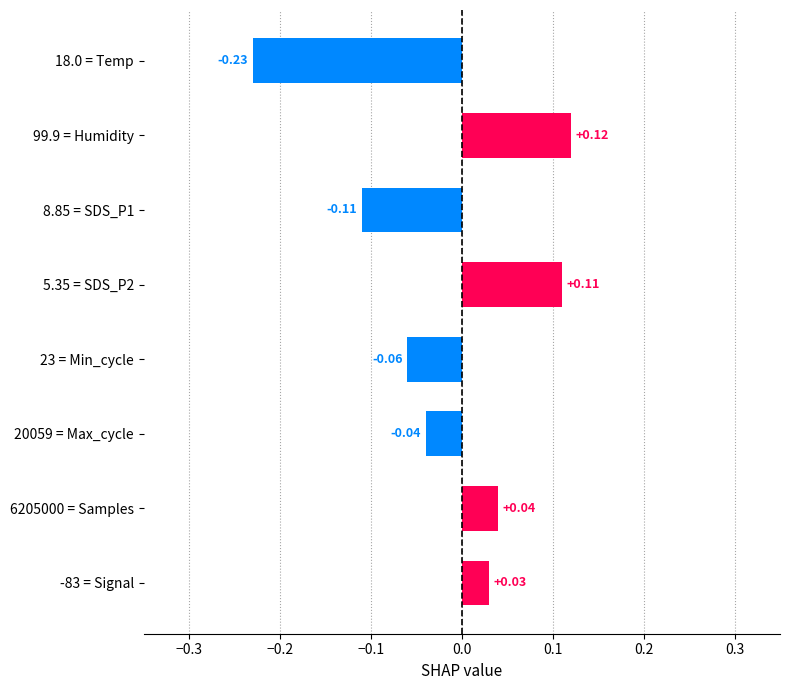

What is the change in value from 18.0 = Temp to -83 = Signal?

+0.3